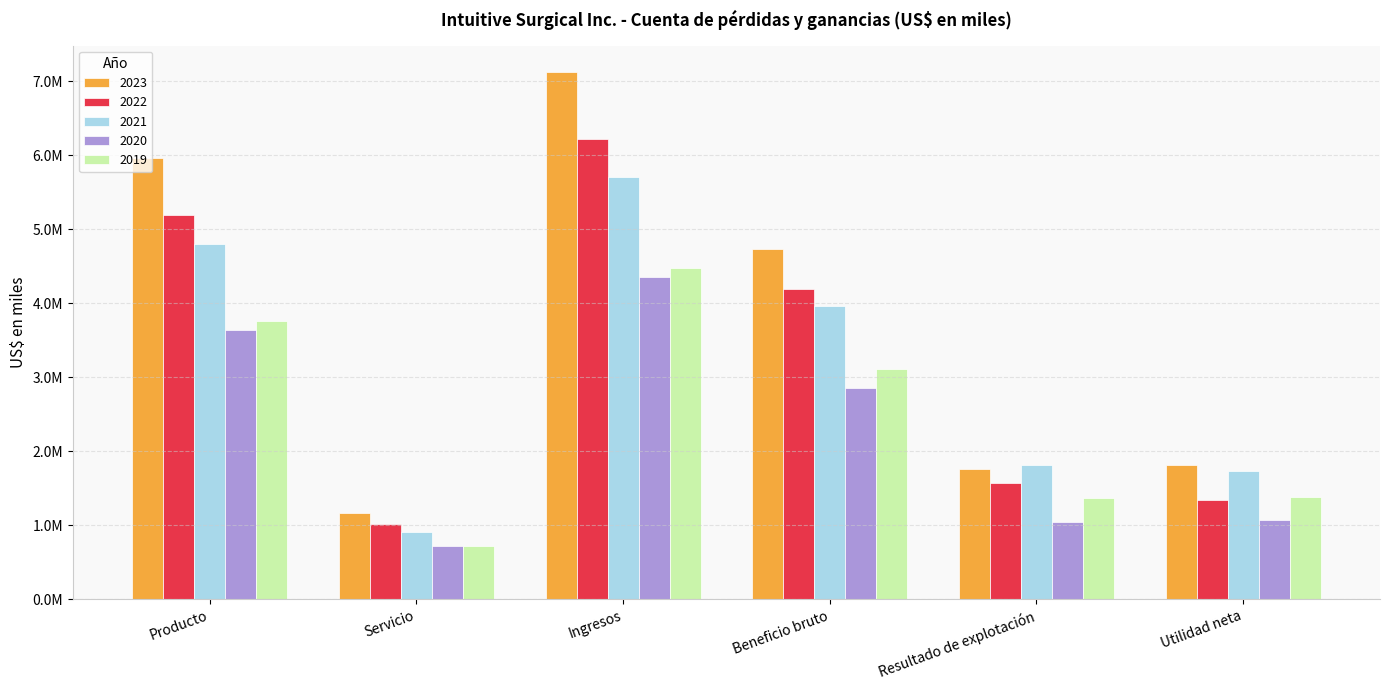

Reading right to left, extract all data points from this chart.

2023: Utilidad neta=1817300	Resultado de explotación=1766800	Beneficio bruto=4729500	Ingresos=7124100	Servicio=1167800	Producto=5956300
2022: Utilidad neta=1344400	Resultado de explotación=1577100	Beneficio bruto=4196000	Ingresos=6222200	Servicio=1024200	Producto=5198000
2021: Utilidad neta=1728100	Resultado de explotación=1821000	Beneficio bruto=3958500	Ingresos=5710100	Servicio=916200	Producto=4793900
2020: Utilidad neta=1066800	Resultado de explotación=1049800	Beneficio bruto=2861200	Ingresos=4358400	Servicio=723800	Producto=3634600
2019: Utilidad neta=1381800	Resultado de explotación=1374500	Beneficio bruto=3110200	Ingresos=4478500	Servicio=724200	Producto=3754300